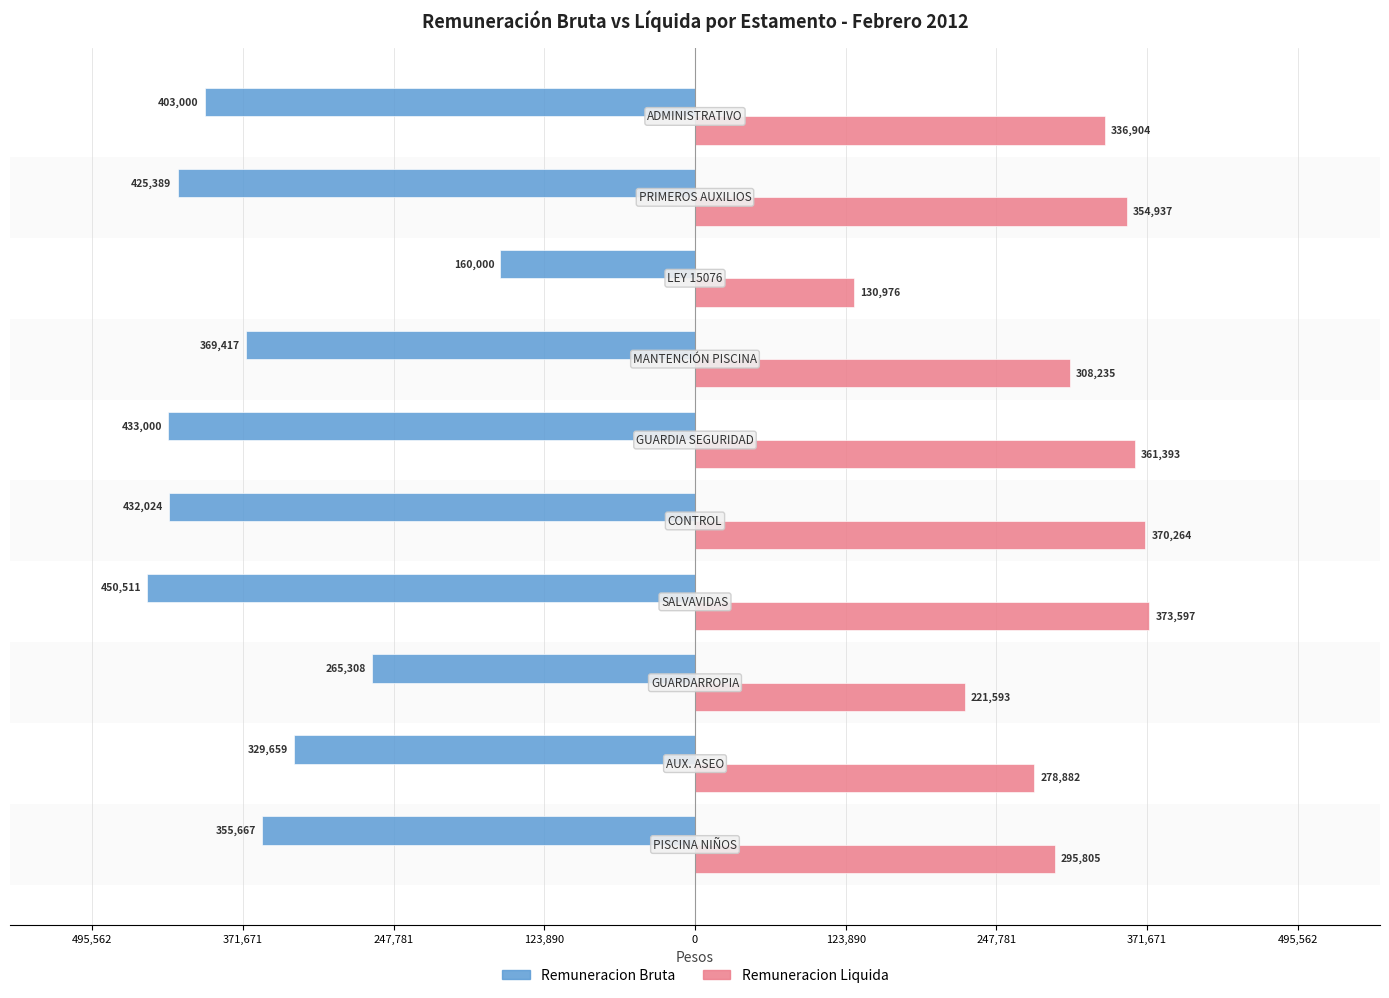

Reading left to right, extract all data points from this chart.

Remuneracion Bruta: -355667	-329659	-265308	-450511	-432024	-433000	-369417	-160000	-425389	-403000
Remuneracion Liquida: 295805	278882	221593	373597	370264	361393	308235	130976	354937	336904